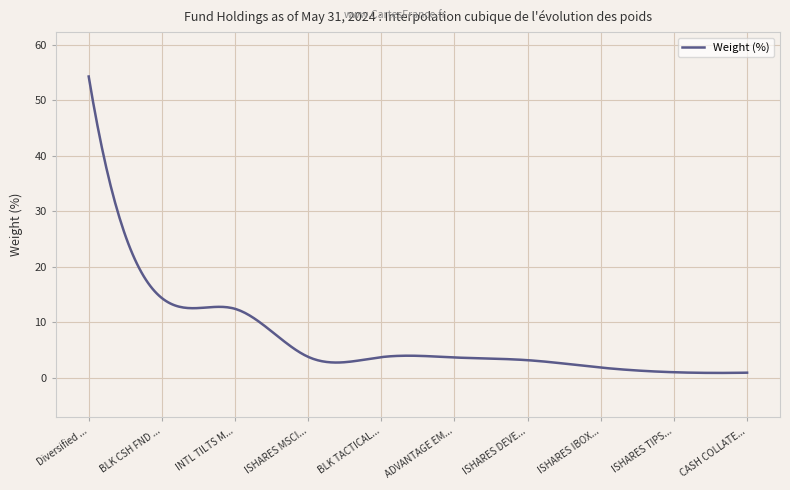

What is the greatest value displayed?

54.3